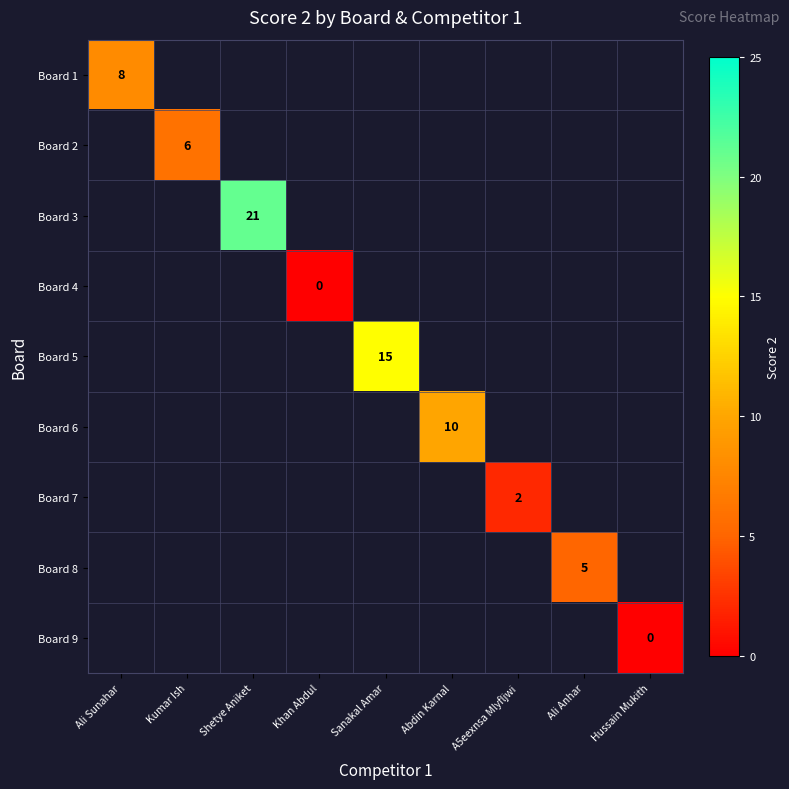

True or false: Board 6 has a value of 2 at Abdin Karnal.

False